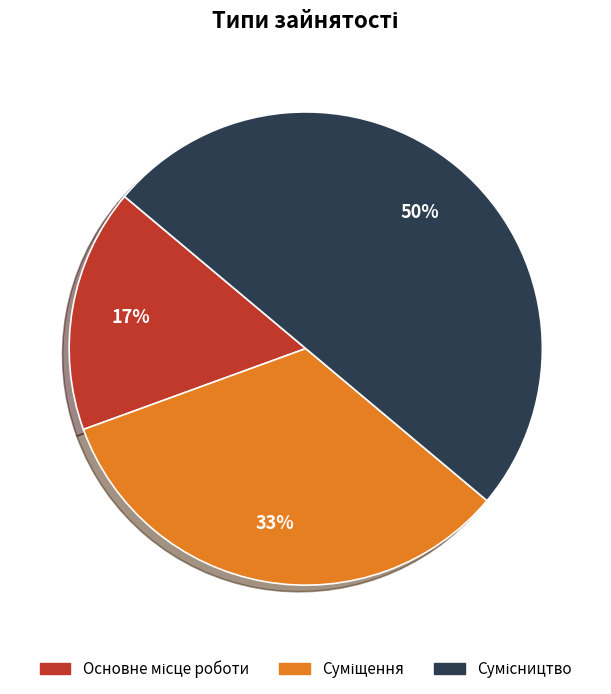

To the nearest percent, what is the difference between the largest and smallest slice percentages?

33%